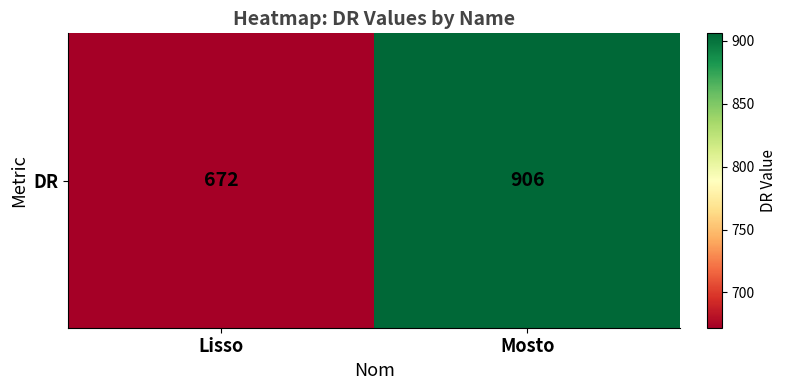

What is the minimum value shown in the chart?

672